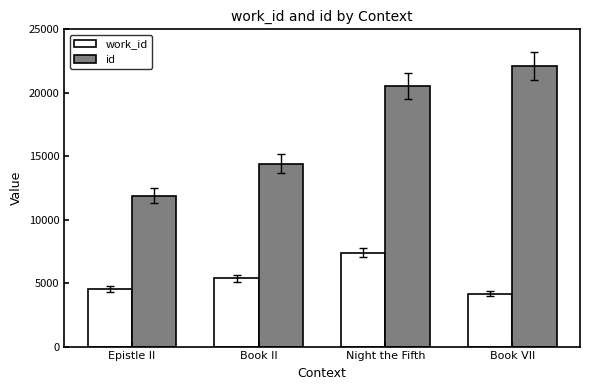

Which label corresponds to the largest value in the chart?

Book VII